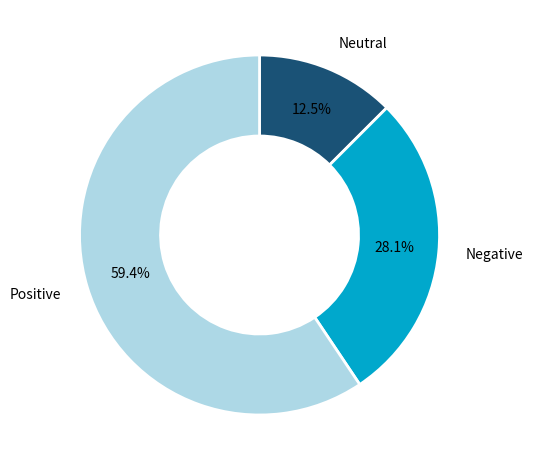

Combined, do Negative and Positive account for over 50%?

Yes